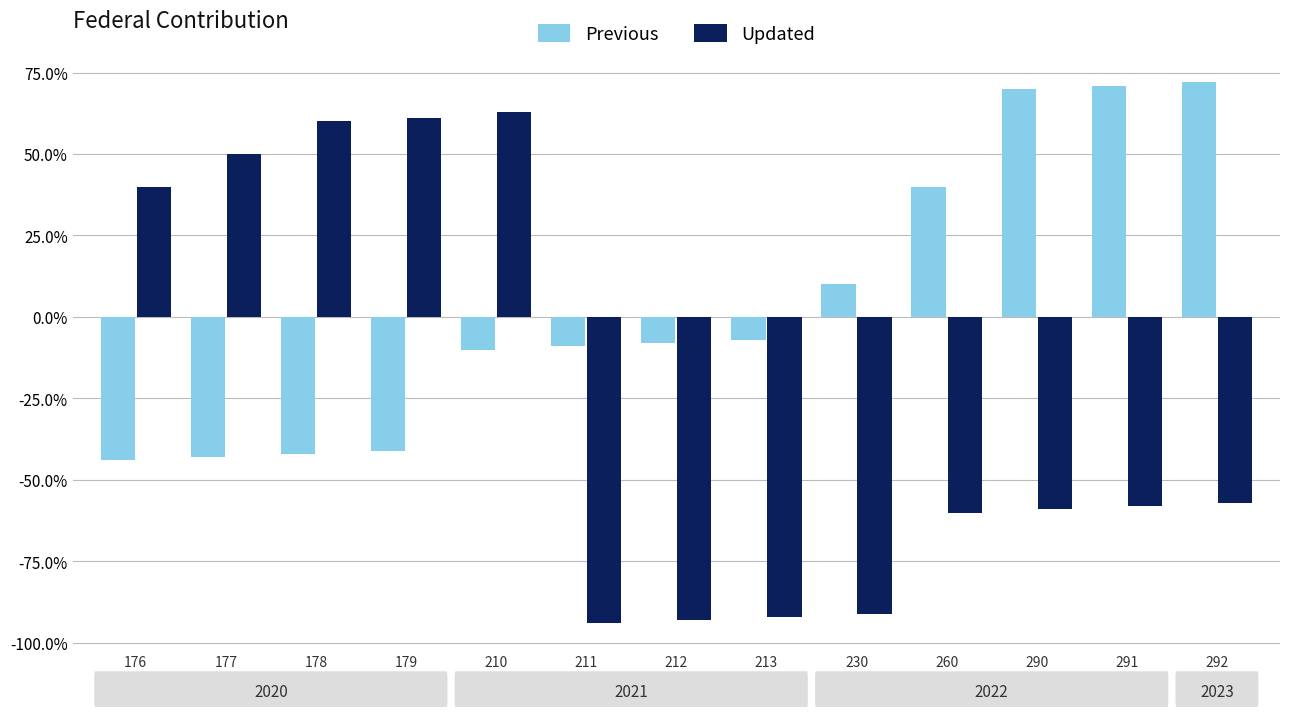

Which series has the largest total across all categories?

Previous